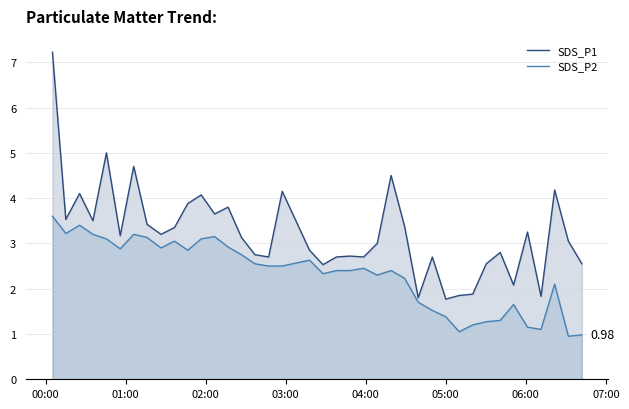

Which series has the largest total across all categories?

SDS_P1